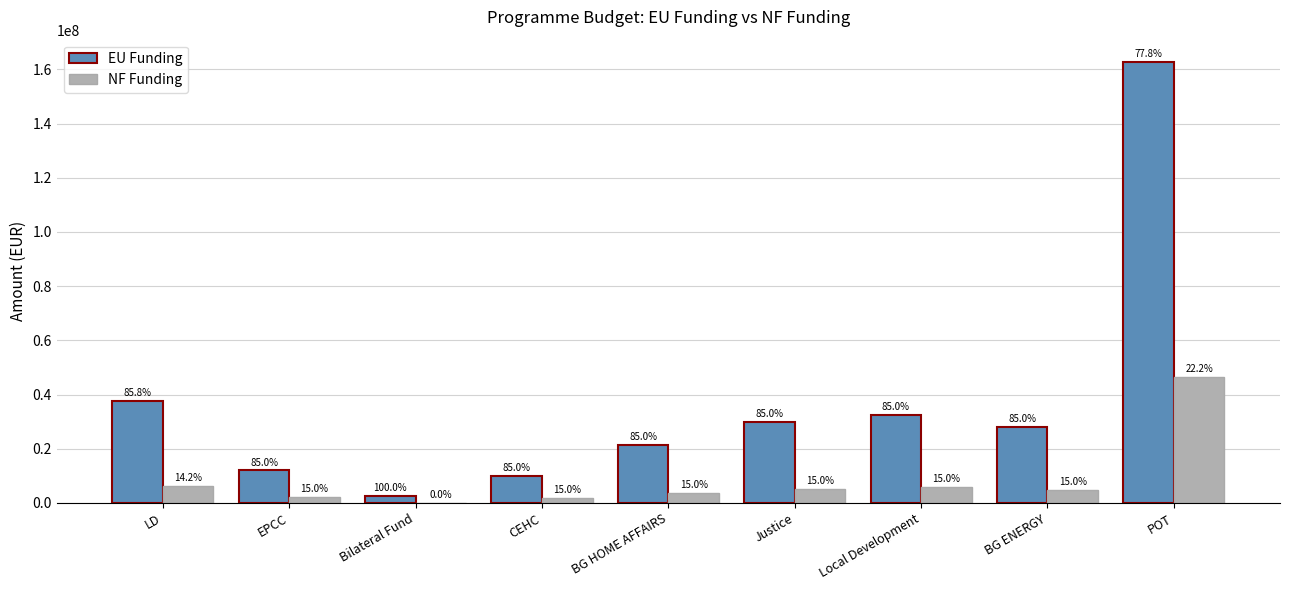

How many groups of bars are there?

9